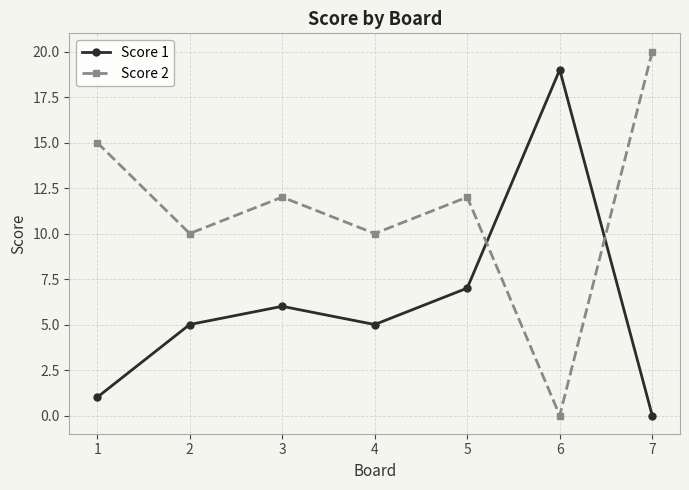

The value of Score 2 at 5 is 19. True or false?

False